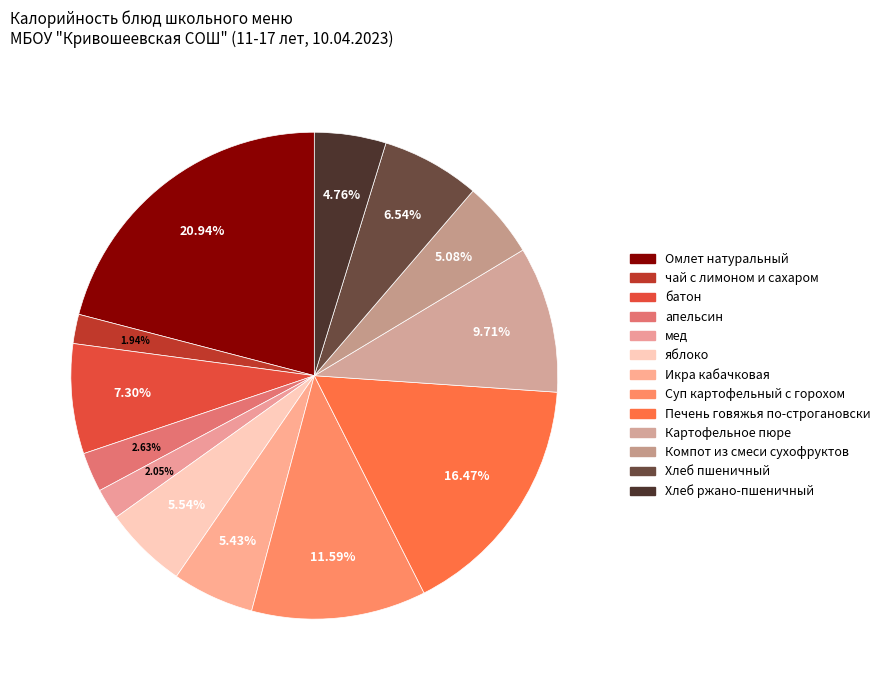

How many slices are in this pie chart?

13